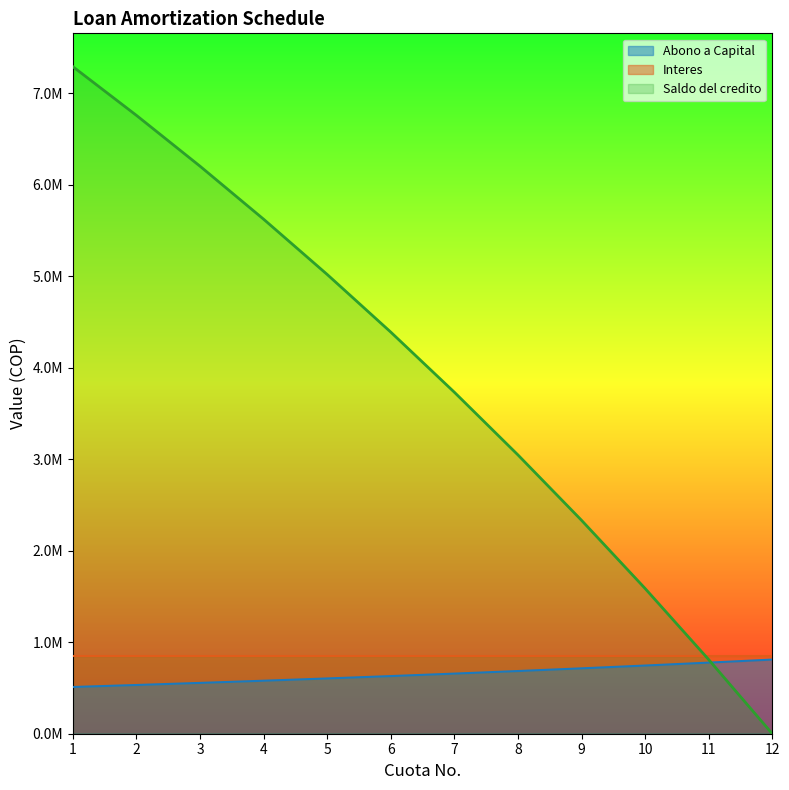

At which label does Abono a Capital reach its peak?

12